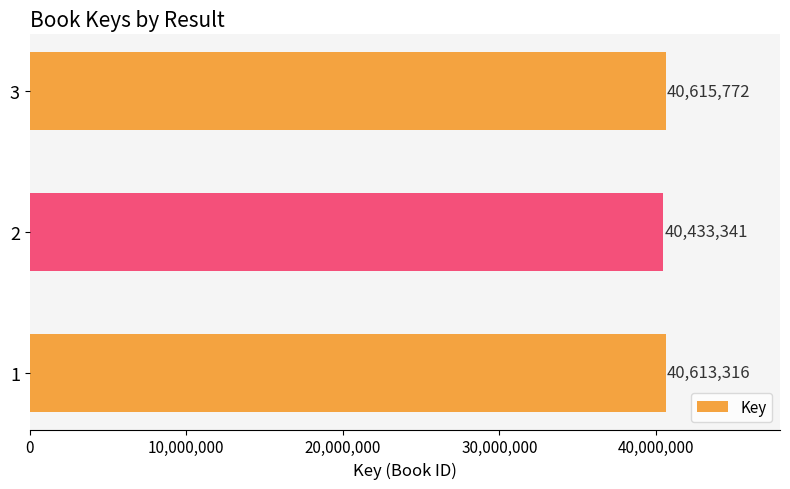

What is the difference between the values at 2 and 1?

179975